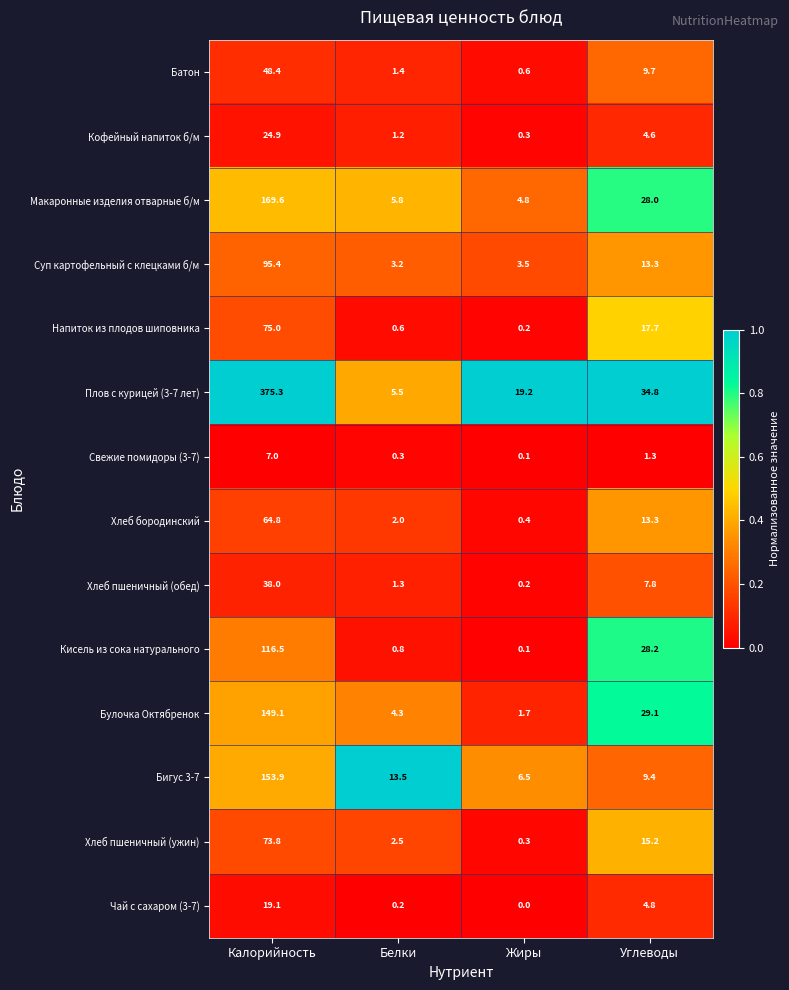

What is the spread (max minus min) of values at Жиры?

19.2